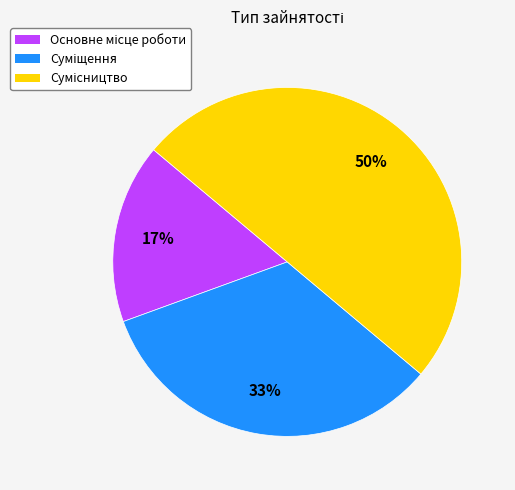

To the nearest percent, what is the average slice percentage?

33%